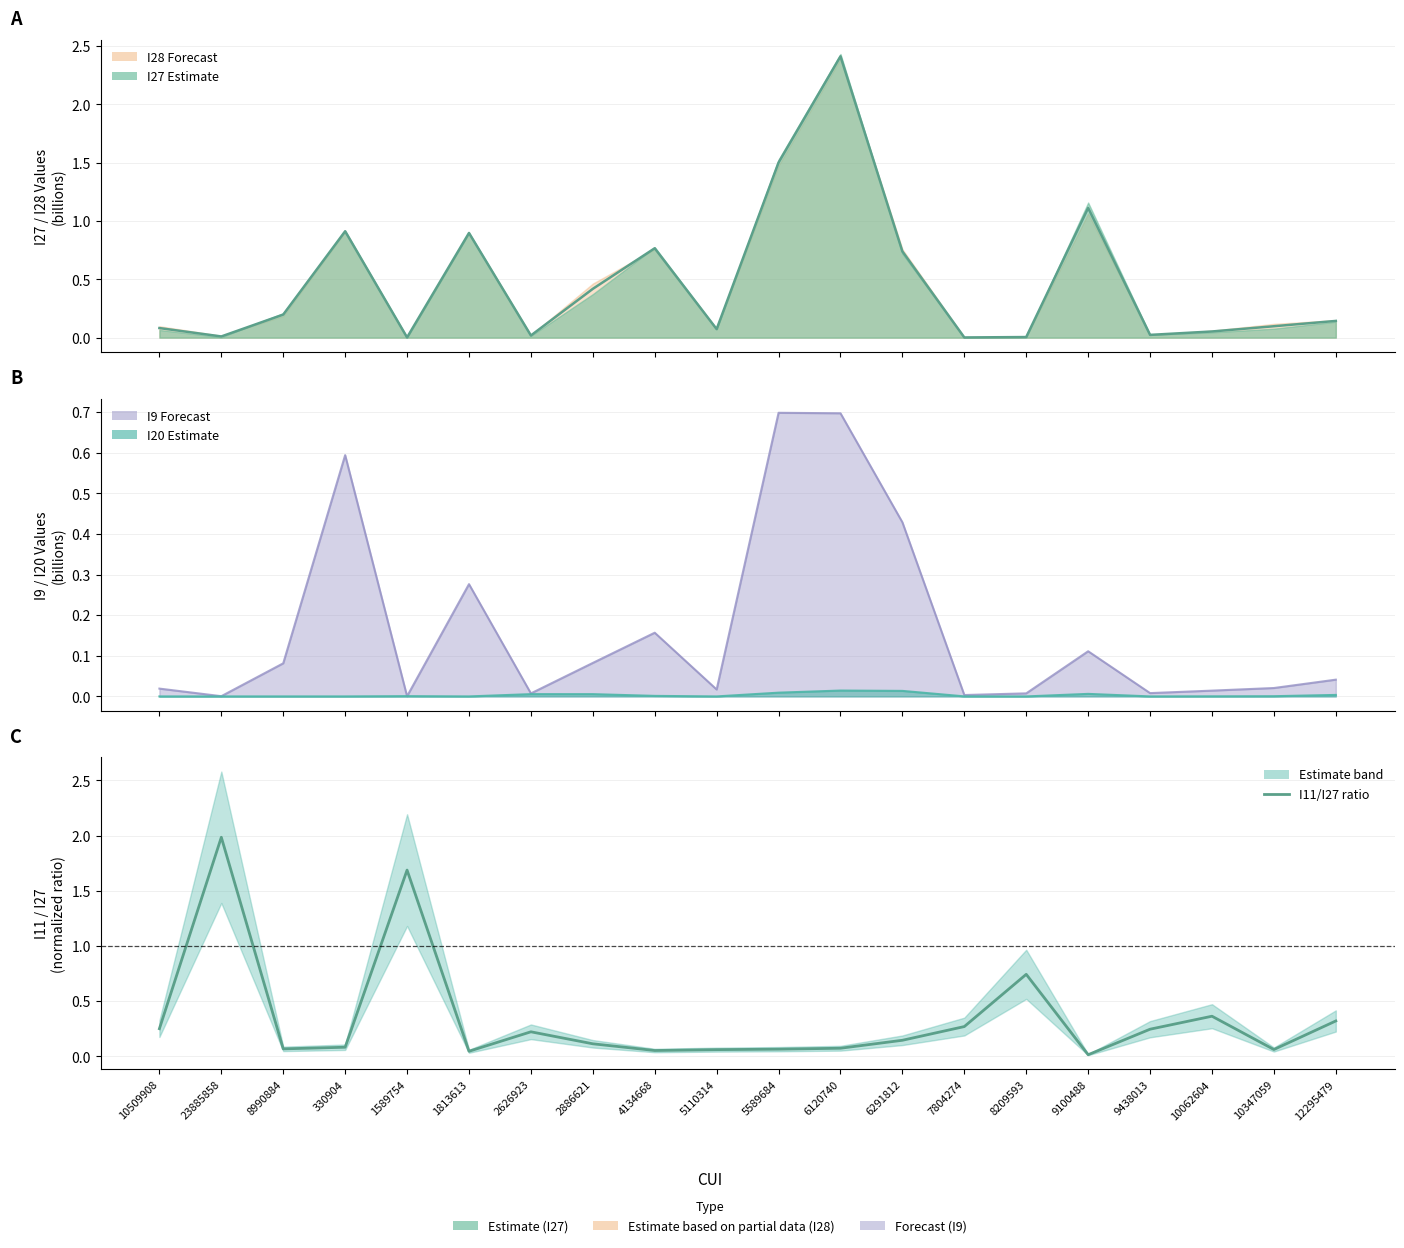

Is it true that the value at 1813613 is 0.1?

False